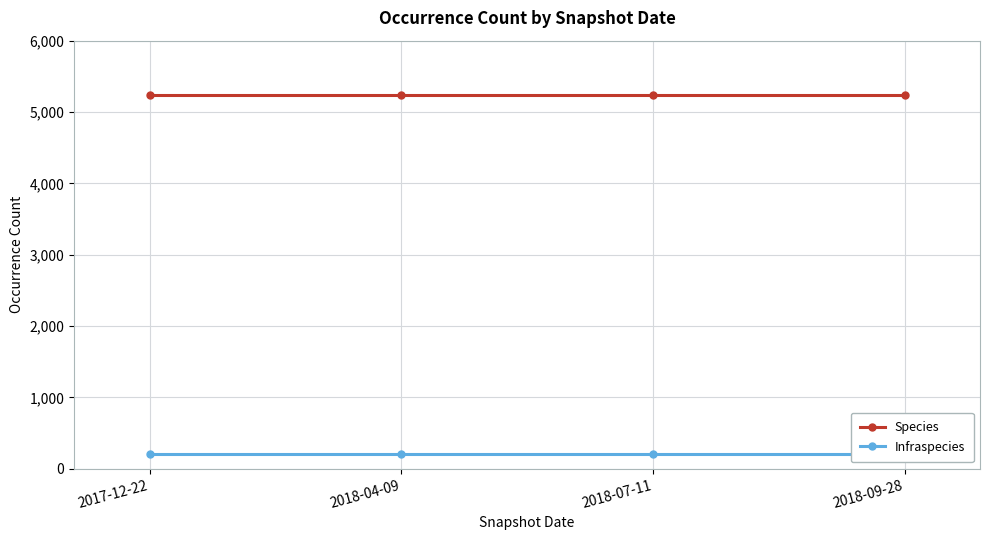

What is the sum of all Infraspecies values?

816